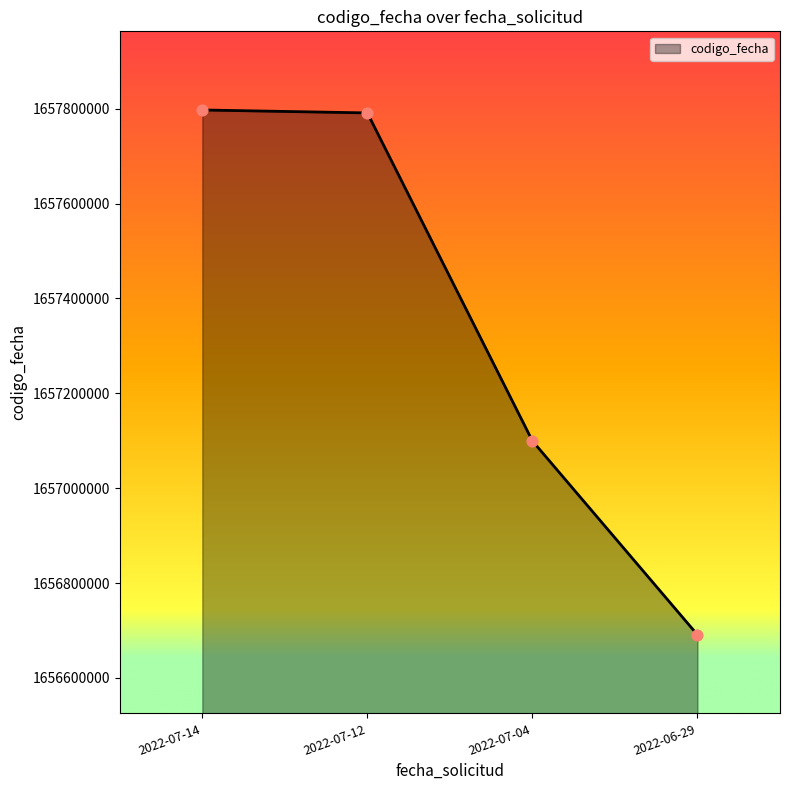

Which has a higher value, 2022-07-04 or 2022-07-12?

2022-07-12